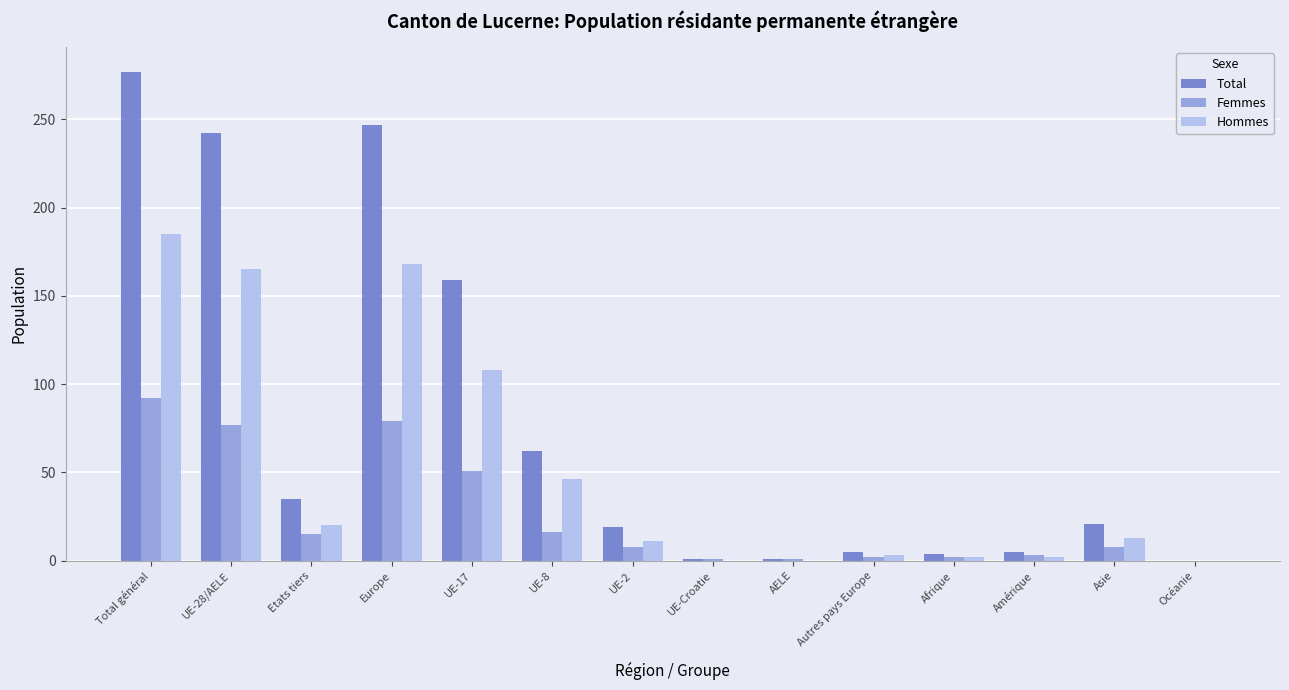

Which category has the highest value in the Total series?

Total général